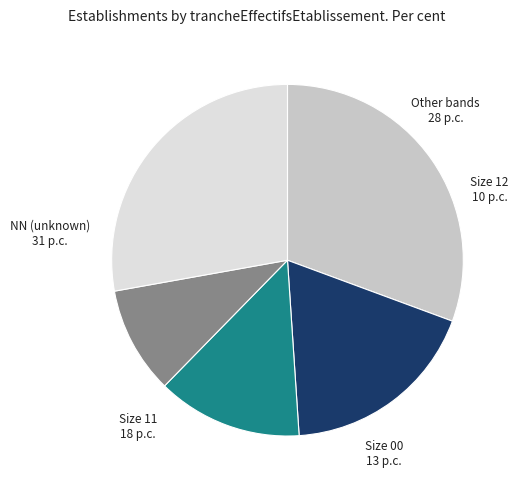

Is there any slice that represents more than half of the pie?

No